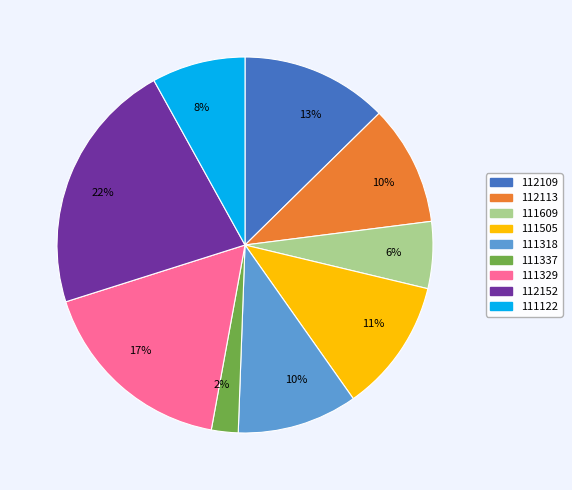

Is there any slice that represents more than half of the pie?

No